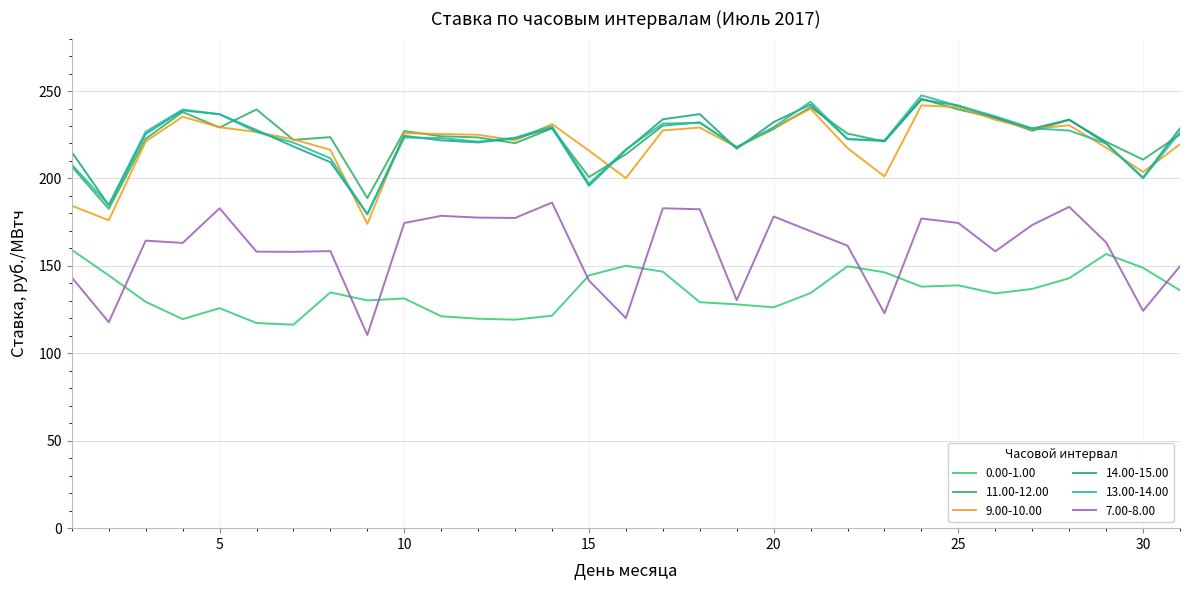

How many lines are shown in the chart?

6